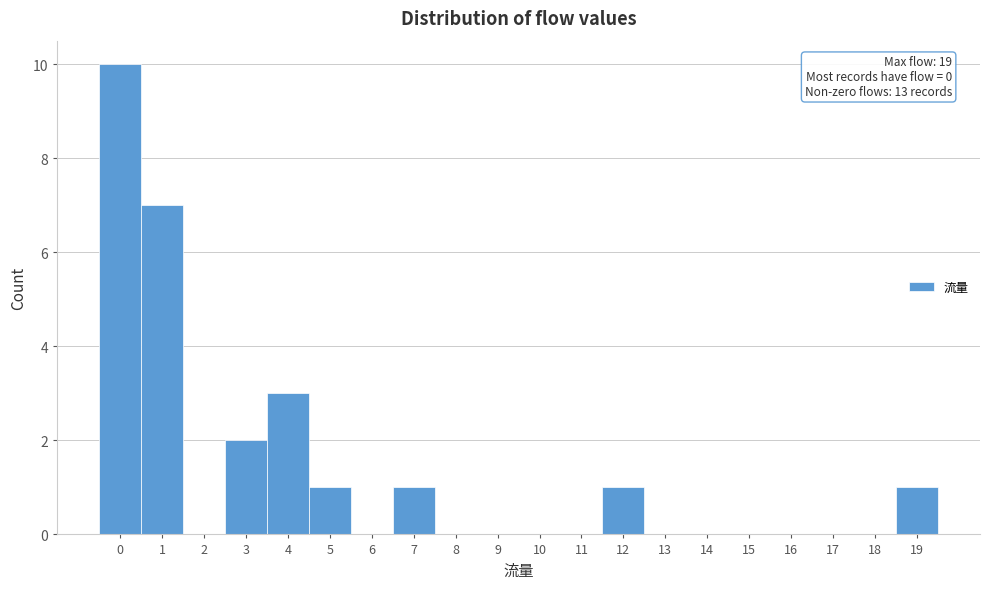

Which range on the x-axis has the tallest bar?

-0.5 to 0.5